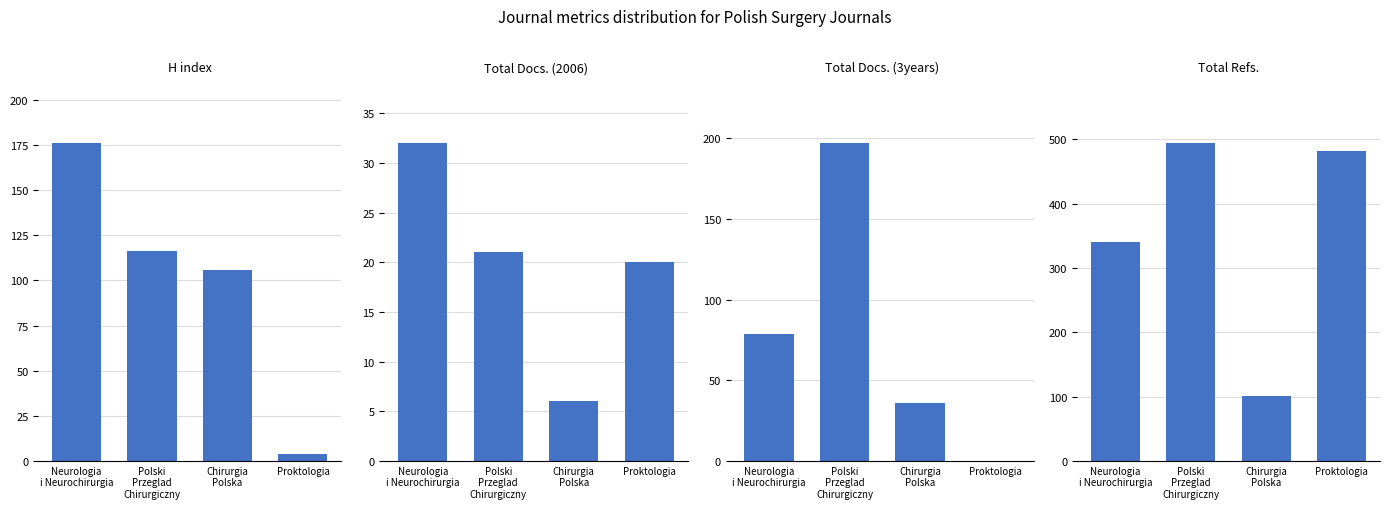

How many values in the Total Docs. (3years) series exceed 79?

1